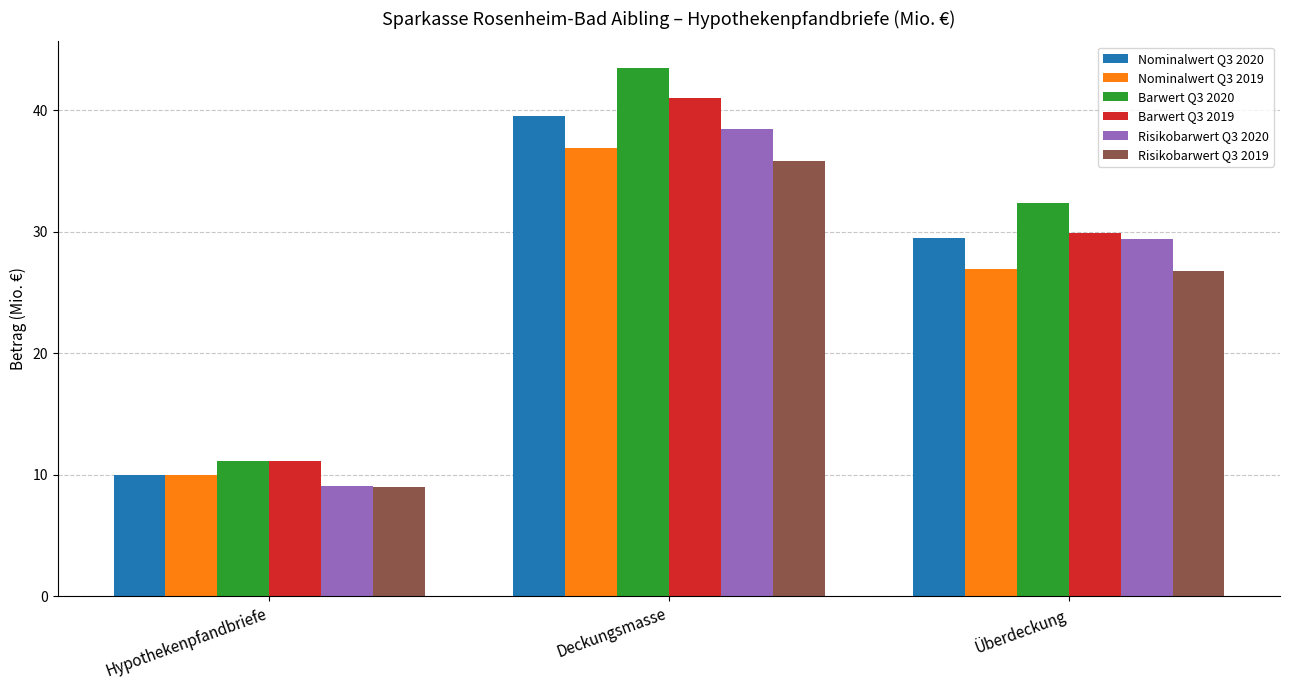

What is the average value of the Barwert Q3 2020 series?

29.0